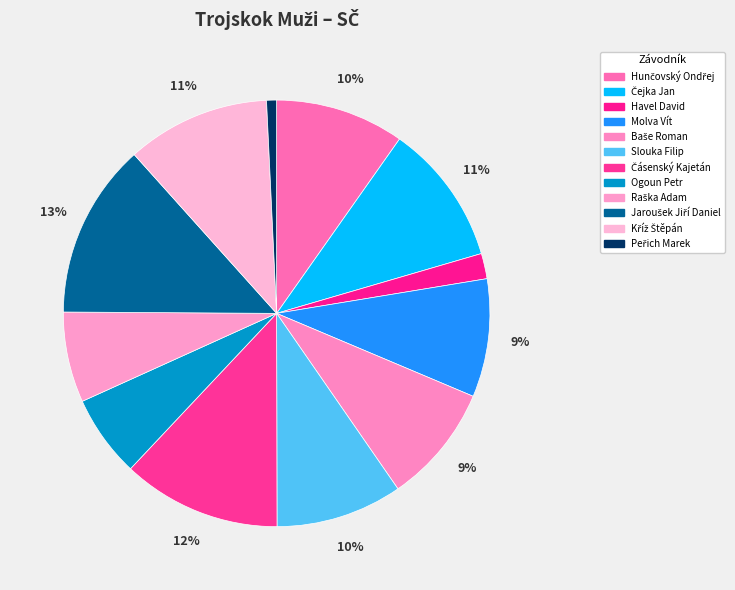

Between Molva Vít and Raška Adam, which is larger?

Molva Vít